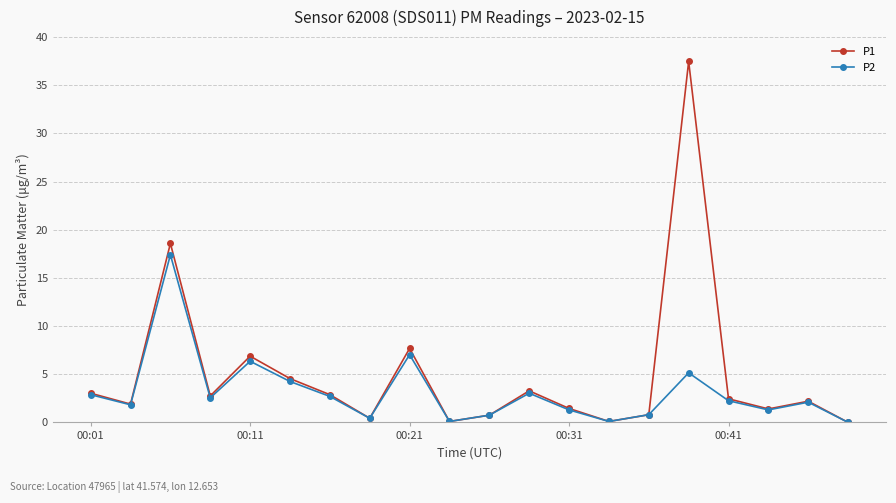

How many lines are shown in the chart?

2